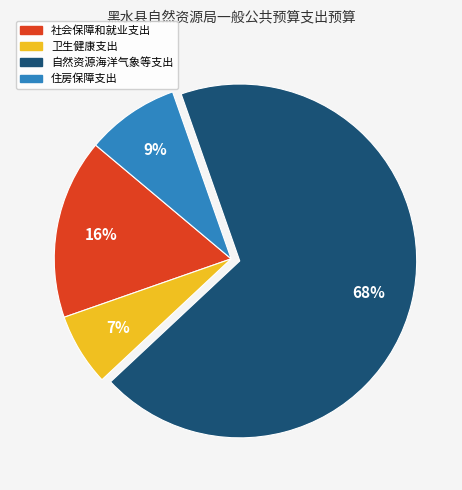

Rank the categories by value from lowest to highest.

卫生健康支出, 住房保障支出, 社会保障和就业支出, 自然资源海洋气象等支出